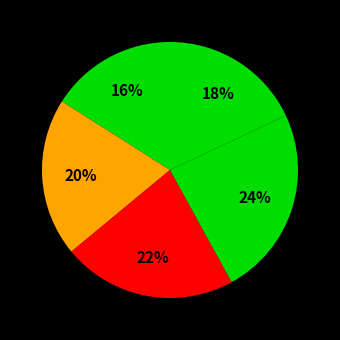

Is there a majority slice in this chart?

No